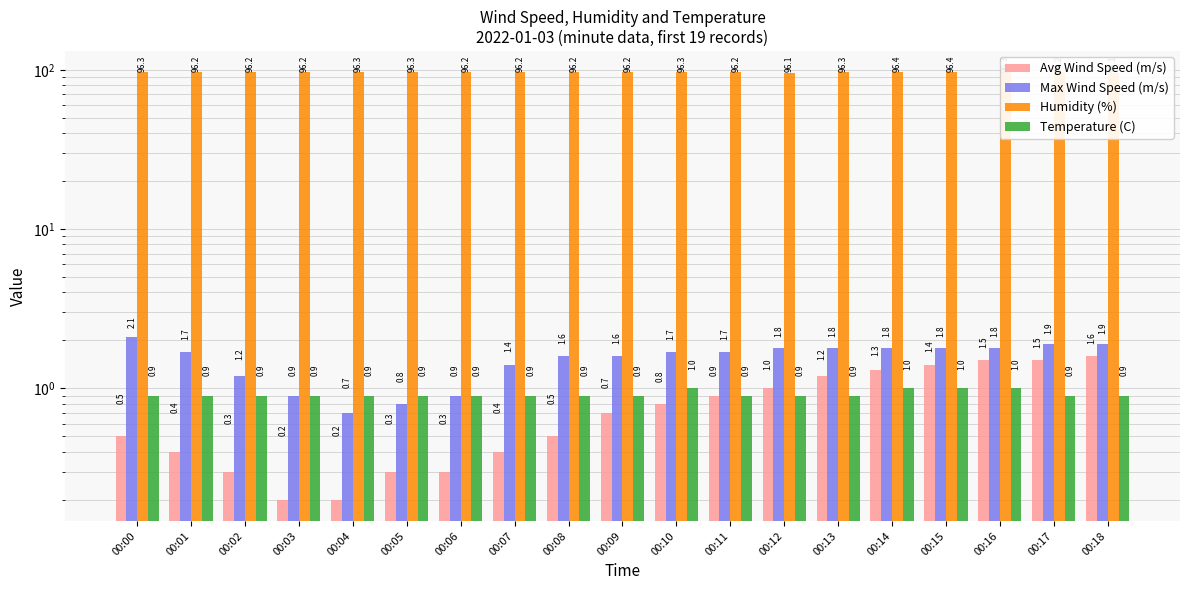

What is the difference between the maximum and second lowest values in the Avg Wind Speed (m/s) series?

1.4